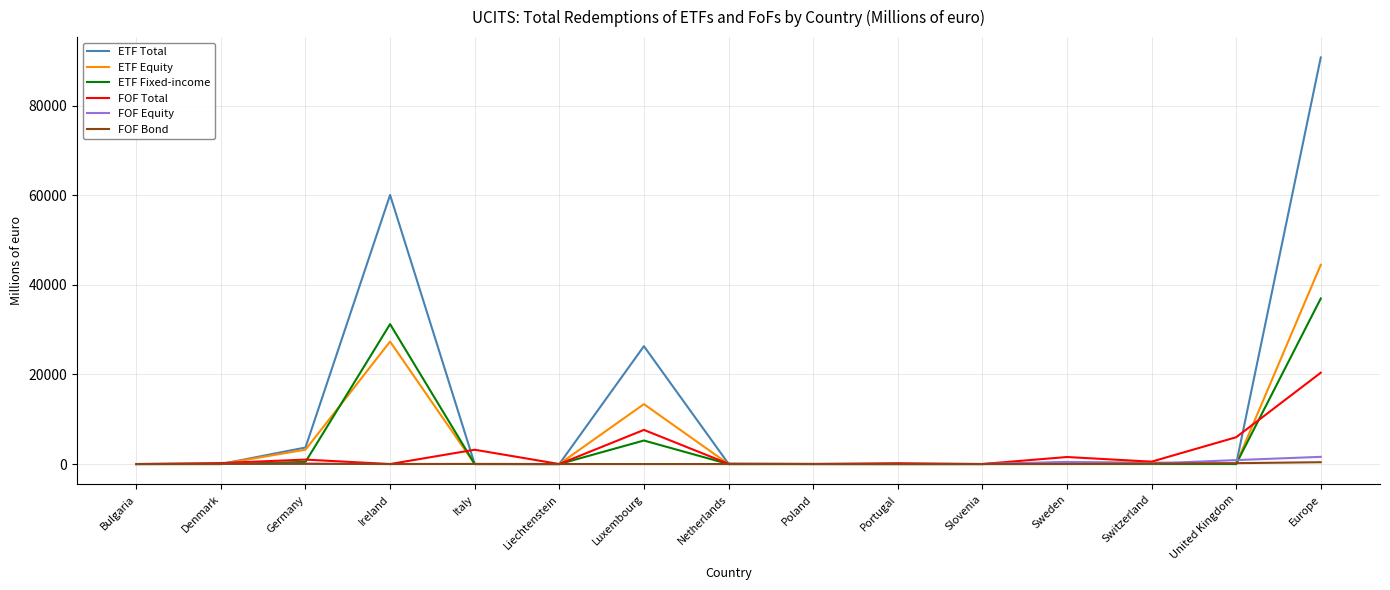

At which label is ETF Equity closest to 22236?

Ireland